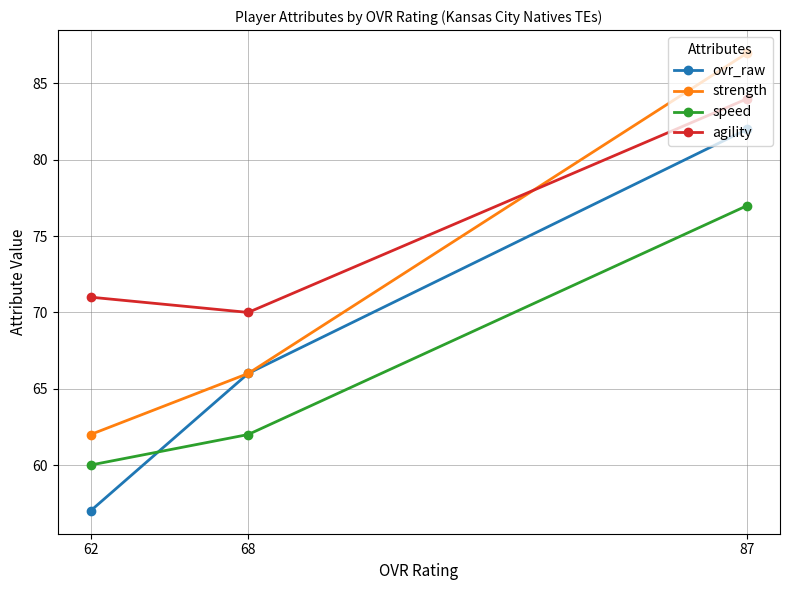

Rank the series at 87 from highest to lowest value.

strength, agility, ovr_raw, speed